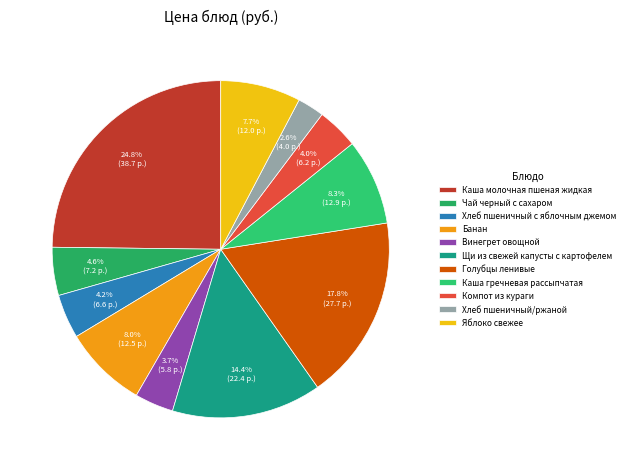

Which slice is the largest?

Каша молочная пшеная жидкая